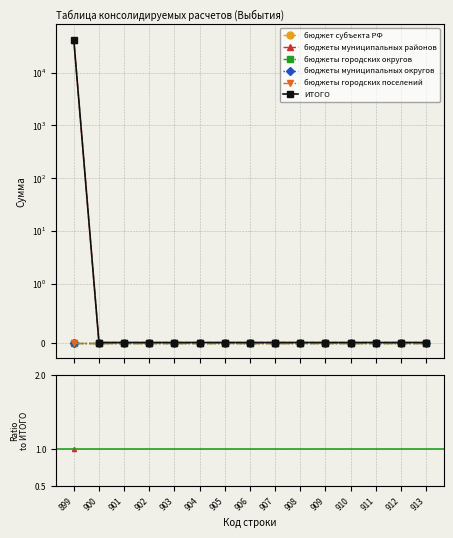

Does the chart have visible grid lines?

Yes